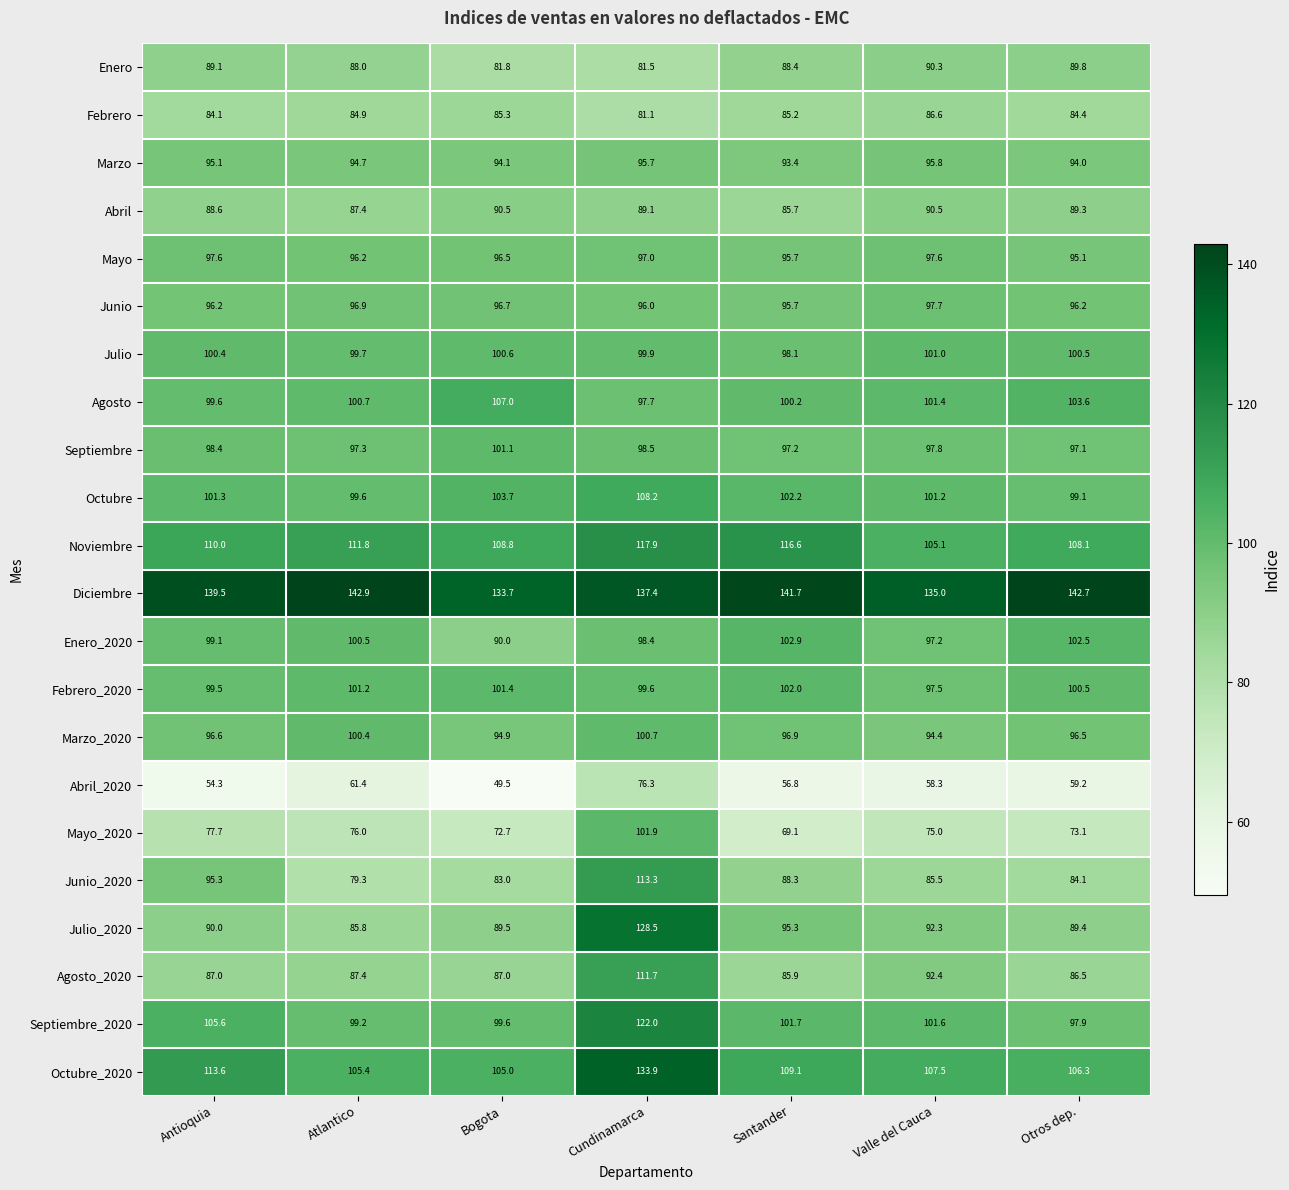

What is the difference between the maximum and minimum values in the Marzo series?

2.4